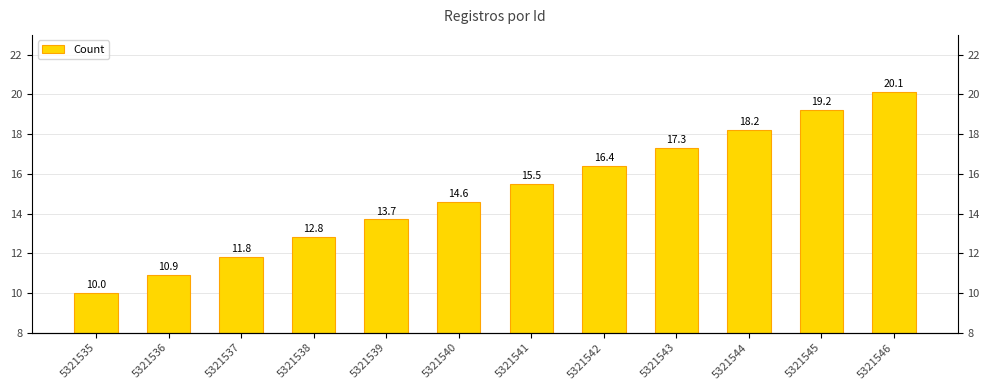

List the labels in order of value, largest first.

5321546, 5321545, 5321544, 5321543, 5321542, 5321541, 5321540, 5321539, 5321538, 5321537, 5321536, 5321535